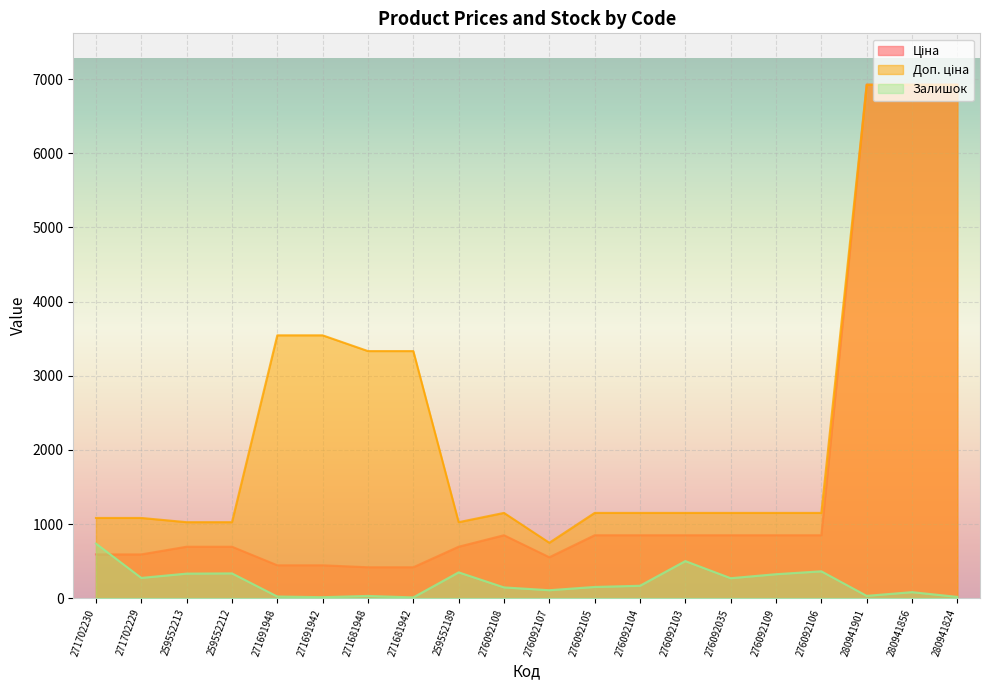

How many data points in Доп. ціна are above 1149?

14